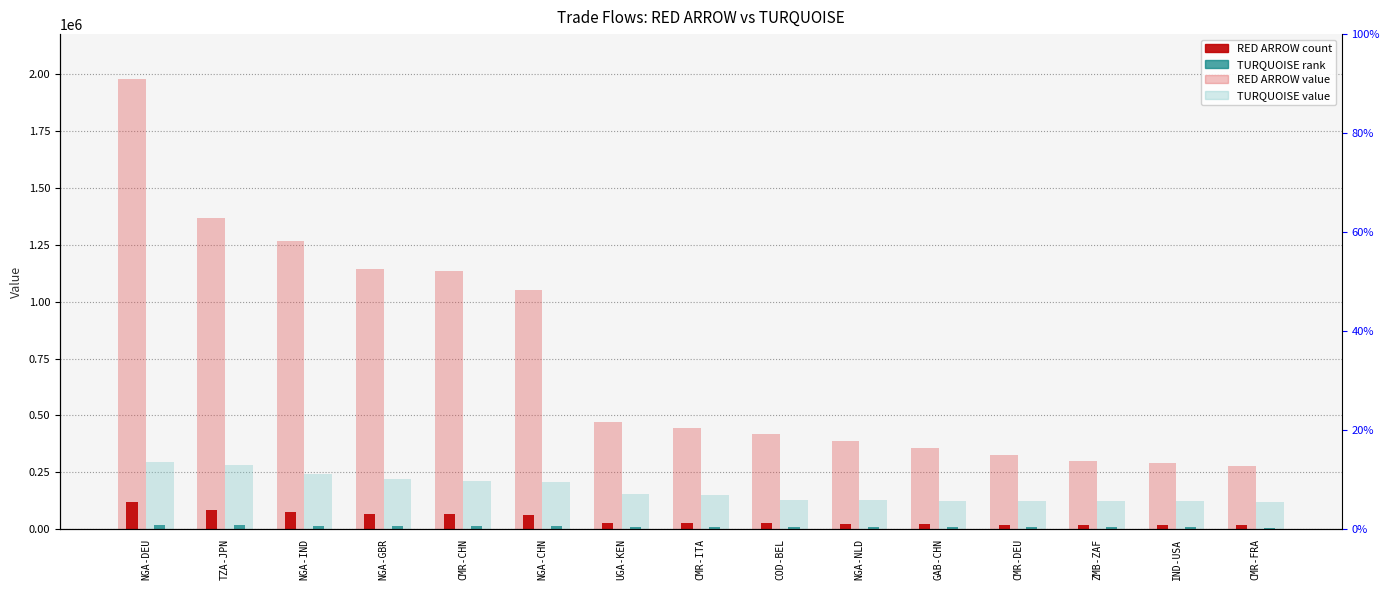

What is the spread (max minus min) of values at NGA-NLD?

15802.3